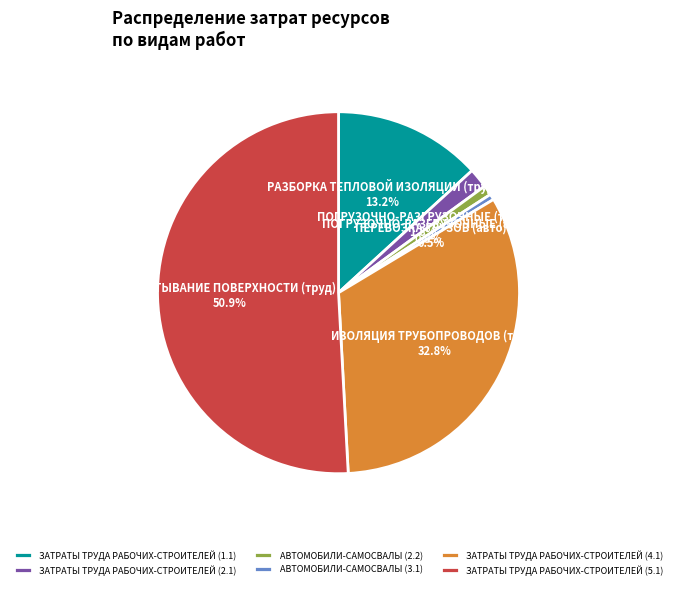

The ЗАТРАТЫ ТРУДА РАБОЧИХ-СТРОИТЕЛЕЙ (4.1) slice represents 33% of the pie. True or false?

True